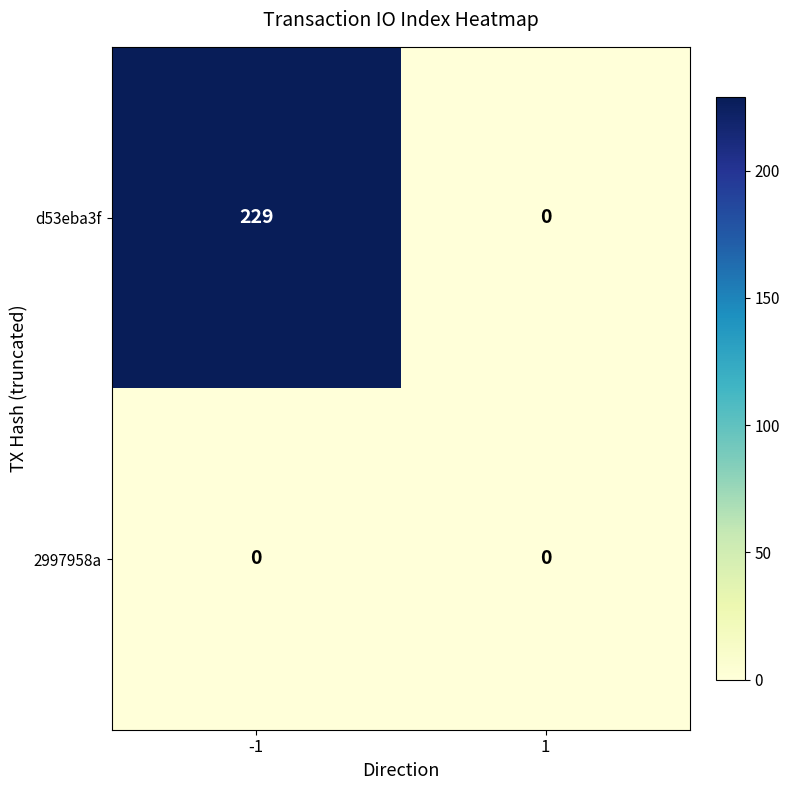

Rank the series by their average value, from lowest to highest.

2997958a, d53eba3f